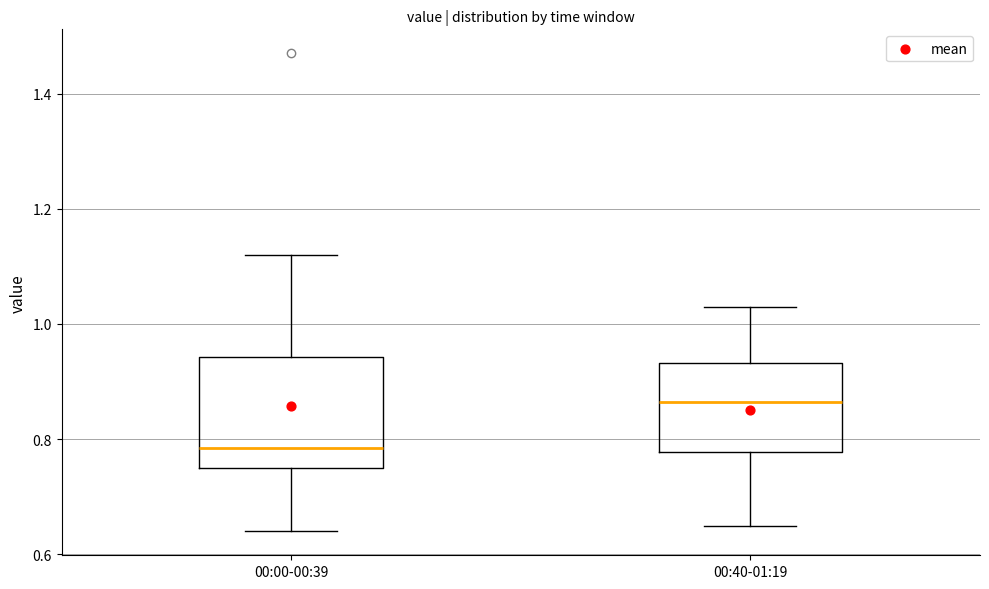

Reading left to right, transcribe this box plot: for each box, give where its median line is, the range the box spans, and where its two whiskers end, as read against the y-axis. The values are not printed on the chart, so give them approximately, as read against the axis.

00:00-00:39: median 0.78, box 0.76 to 0.94, whiskers 0.64 to 1.12
00:40-01:19: median 0.86, box 0.78 to 0.94, whiskers 0.66 to 1.04